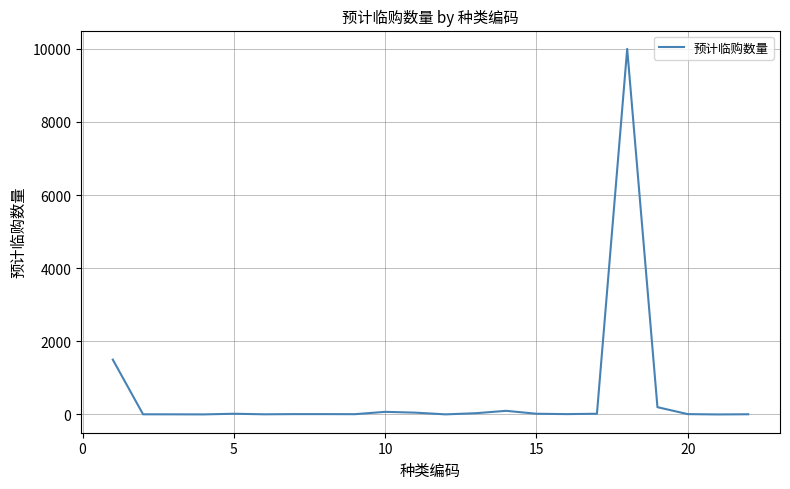

What is the greatest value displayed?

10000